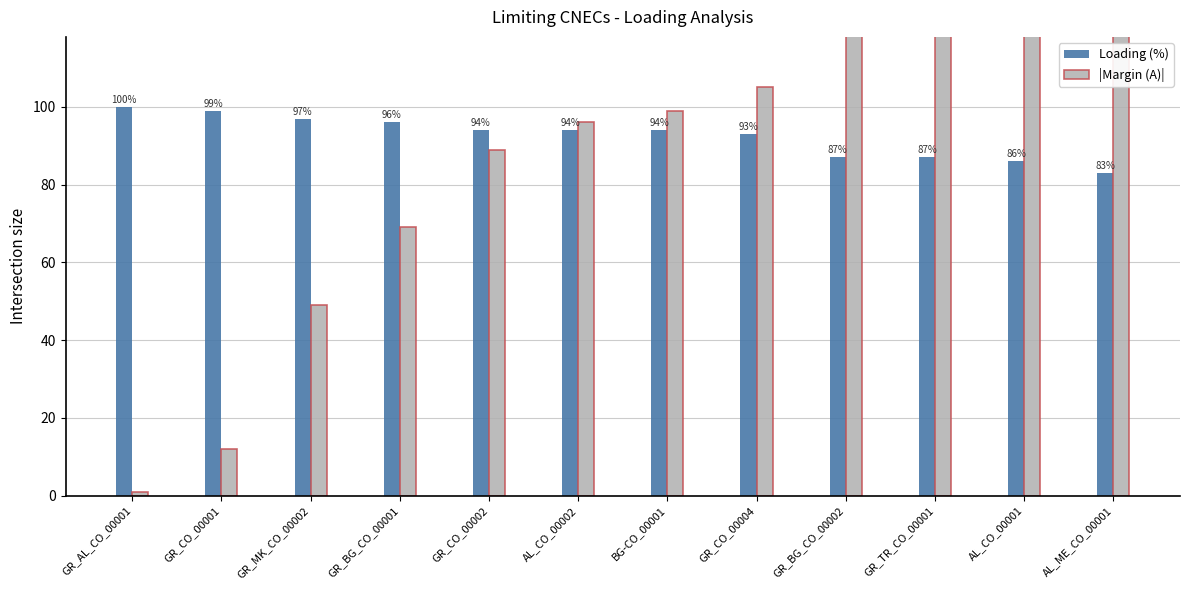

Is it true that |Margin (A)| equals 69 at GR_BG_CO_00001?

True